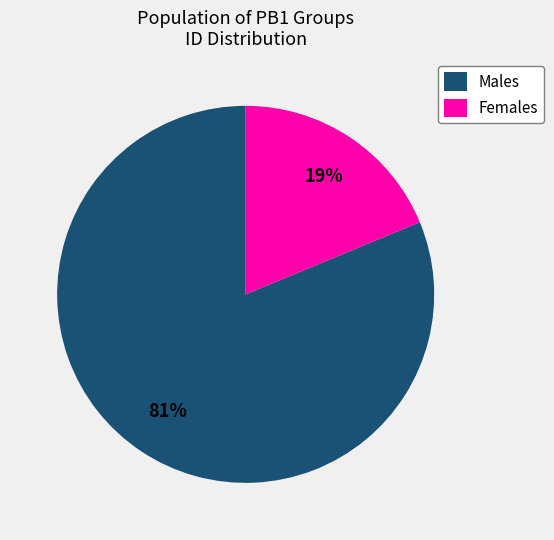

To the nearest percent, what portion does Females represent?

19%